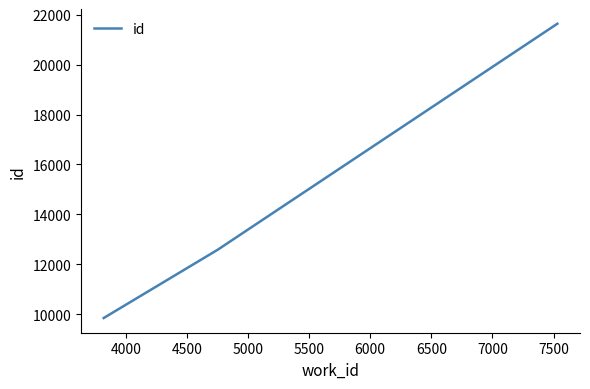

What is the greatest value displayed?

21641